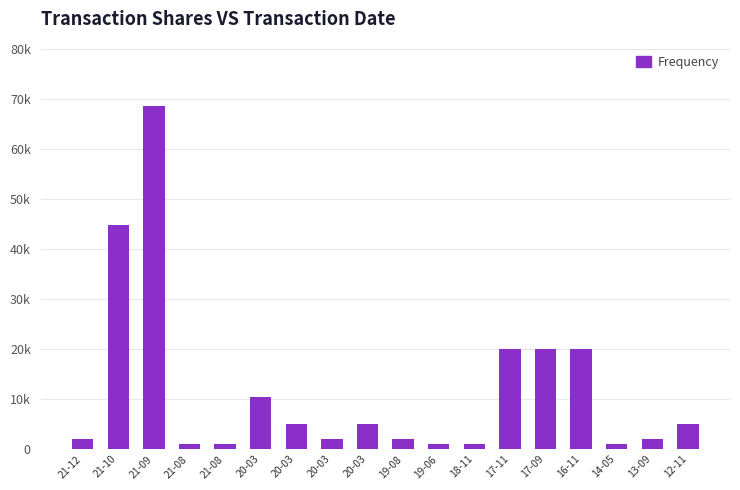

Does the chart contain stacked bars?

No